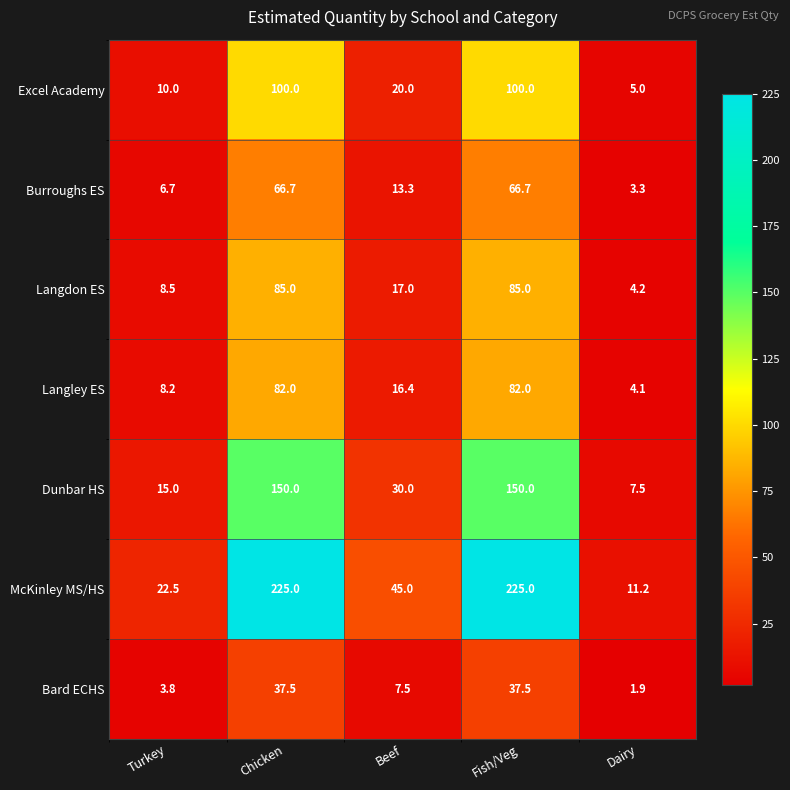

Which category has the lowest value across all series?

Dairy